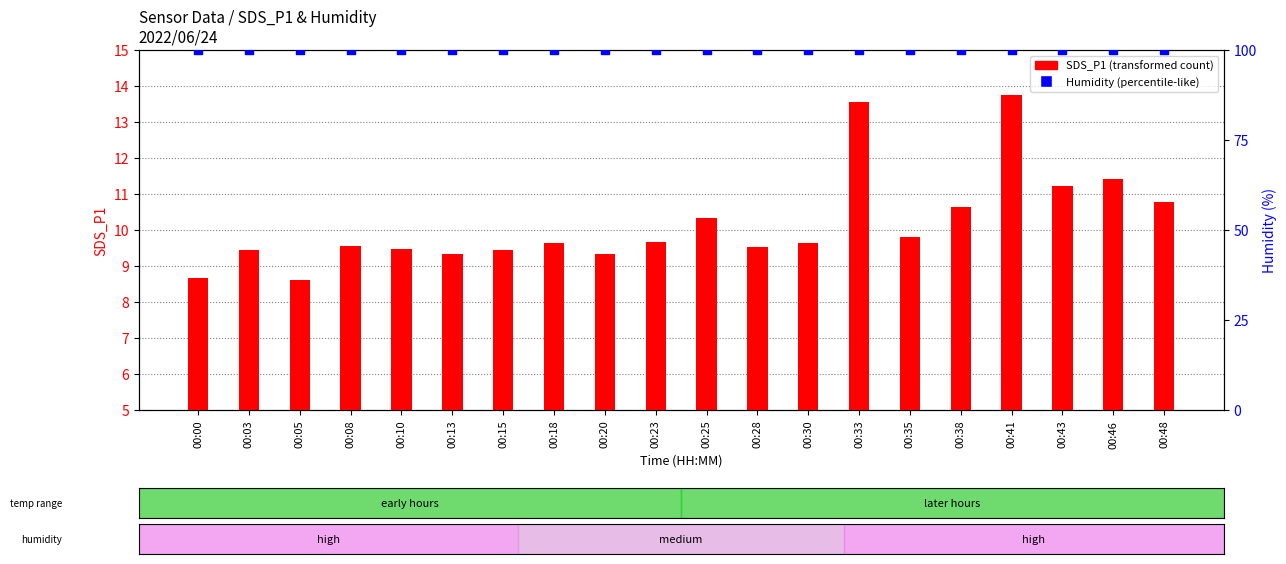

At how many categories does at least one series exceed 23?

20